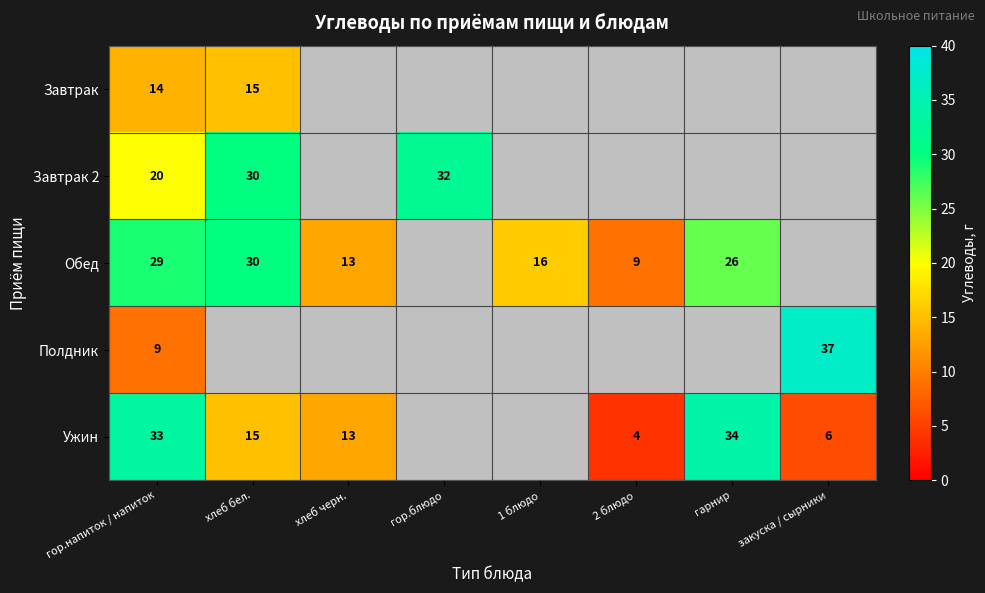

The Завтрак 2 series shows 48.1 at хлеб бел.. True or false?

False